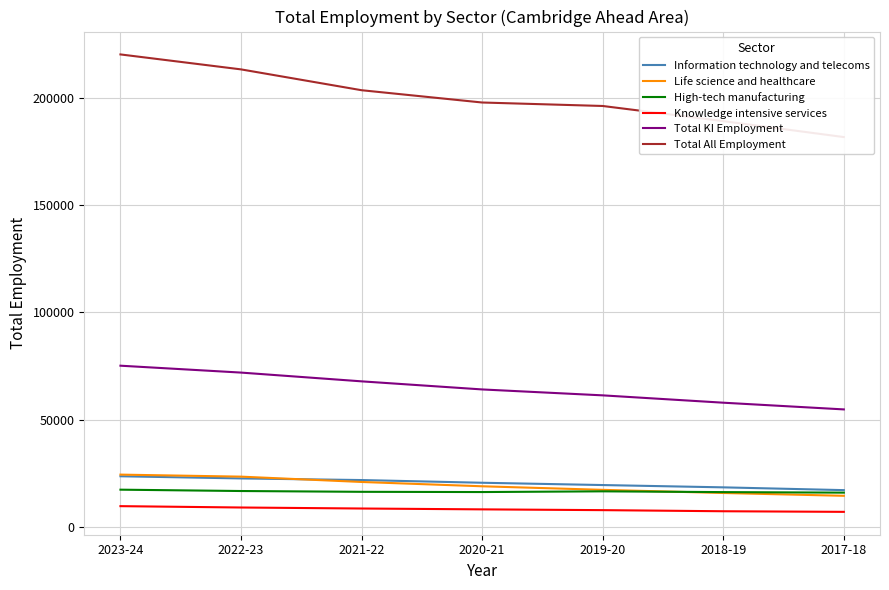

What is the average value of the Total All Employment series?

200320